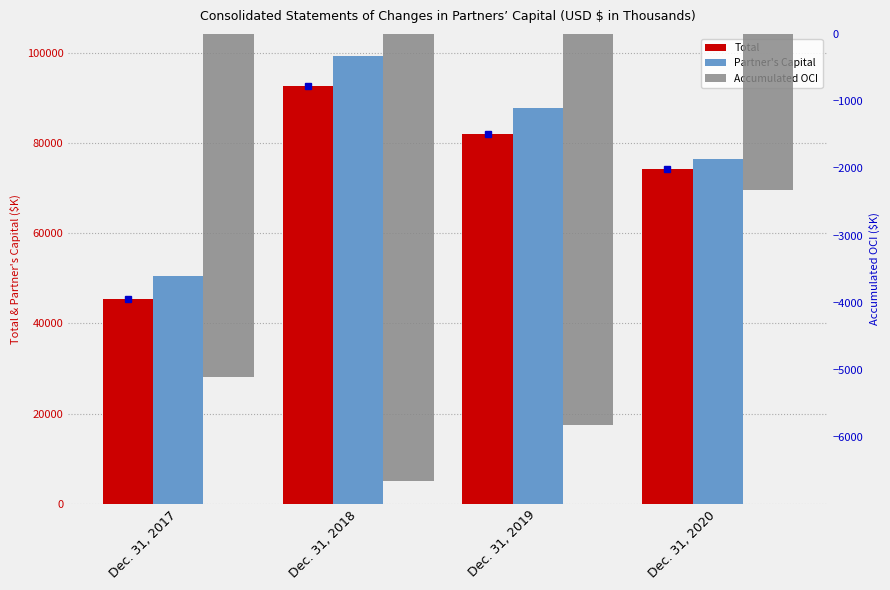

What is the difference between the second highest and minimum values in the Total series?

36517